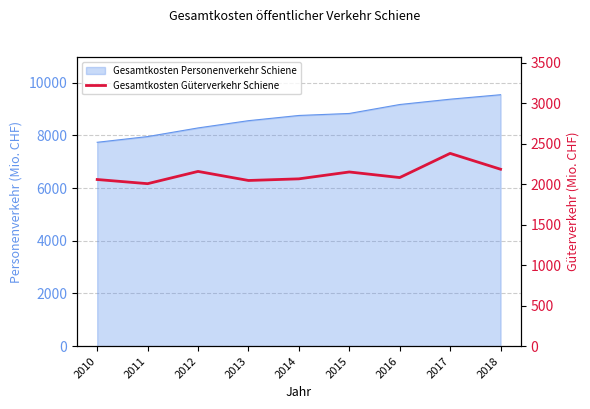

How many points are higher than both their immediate neighbors (excluding endpoints)?

3